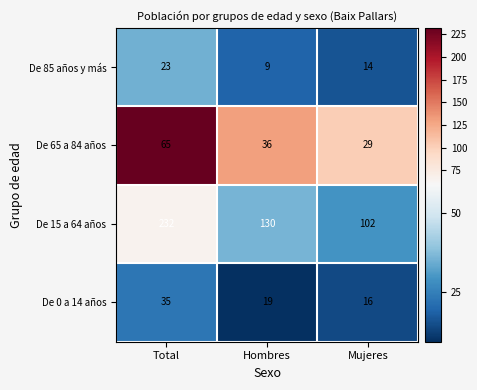

The value of De 15 a 64 años at Hombres is 196. True or false?

False